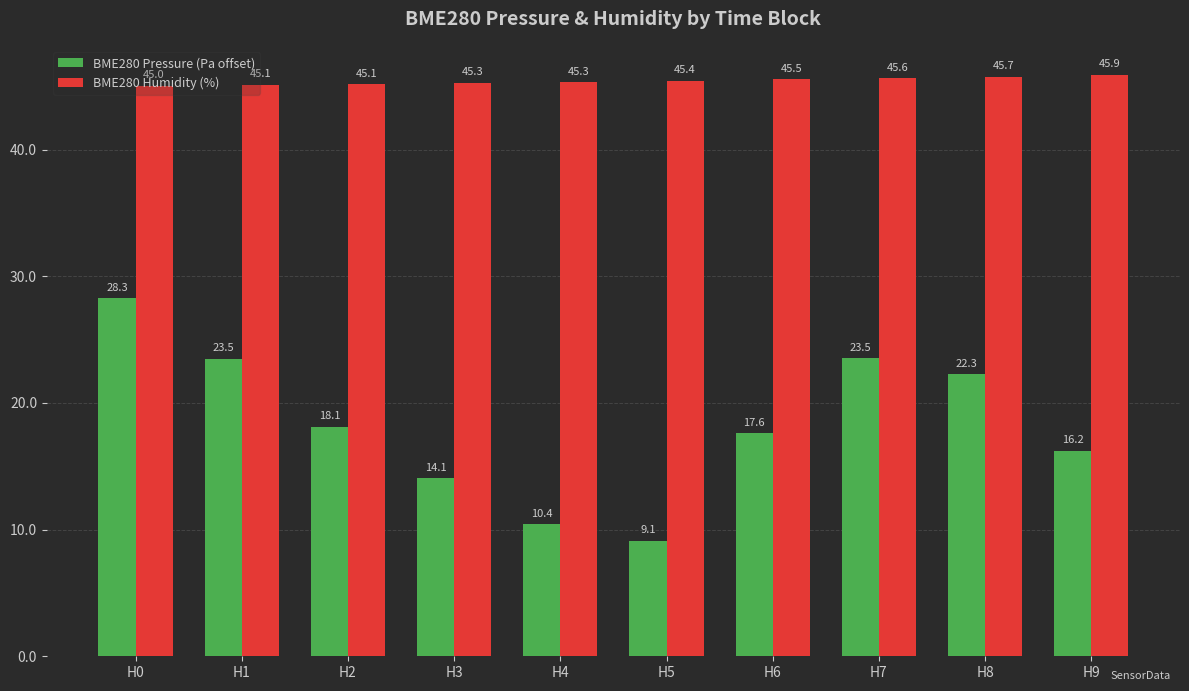

Where is BME280 Pressure (Pa offset) nearest to the value 18?

H2